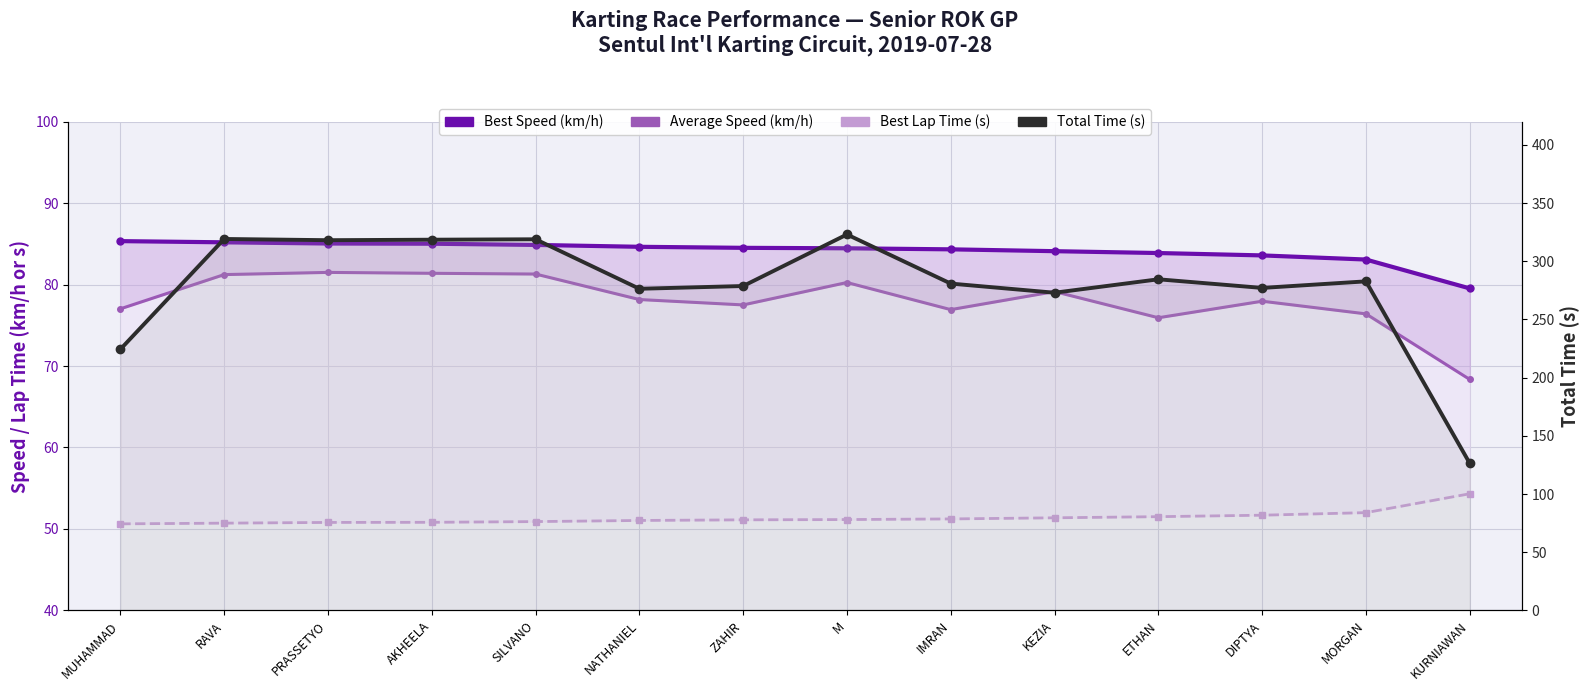

Reading right to left, extract all data points from this chart.

Best Speed (km/h): KURNIAWAN=79.5	MORGAN=83.1	DIPTYA=83.6	ETHAN=83.9	KEZIA=84.1	IMRAN=84.3	M=84.4	ZAHIR=84.5	NATHANIEL=84.6	SILVANO=84.9	AKHEELA=85.0	PRASSETYO=85.0	RAVA=85.2	MUHAMMAD=85.3
Average Speed (km/h): KURNIAWAN=68.4	MORGAN=76.4	DIPTYA=78.0	ETHAN=75.9	KEZIA=79.1	IMRAN=76.9	M=80.2	ZAHIR=77.5	NATHANIEL=78.2	SILVANO=81.3	AKHEELA=81.4	PRASSETYO=81.5	RAVA=81.2	MUHAMMAD=77.0
Best Lap Time (s): KURNIAWAN=54.3	MORGAN=52.0	DIPTYA=51.7	ETHAN=51.5	KEZIA=51.4	IMRAN=51.2	M=51.2	ZAHIR=51.1	NATHANIEL=51.0	SILVANO=50.9	AKHEELA=50.8	PRASSETYO=50.8	RAVA=50.7	MUHAMMAD=50.6
Total Time (s): KURNIAWAN=126.4	MORGAN=282.7	DIPTYA=277.1	ETHAN=284.5	KEZIA=273.0	IMRAN=280.8	M=323.0	ZAHIR=278.7	NATHANIEL=276.4	SILVANO=318.9	AKHEELA=318.5	PRASSETYO=318.1	RAVA=319.1	MUHAMMAD=224.4